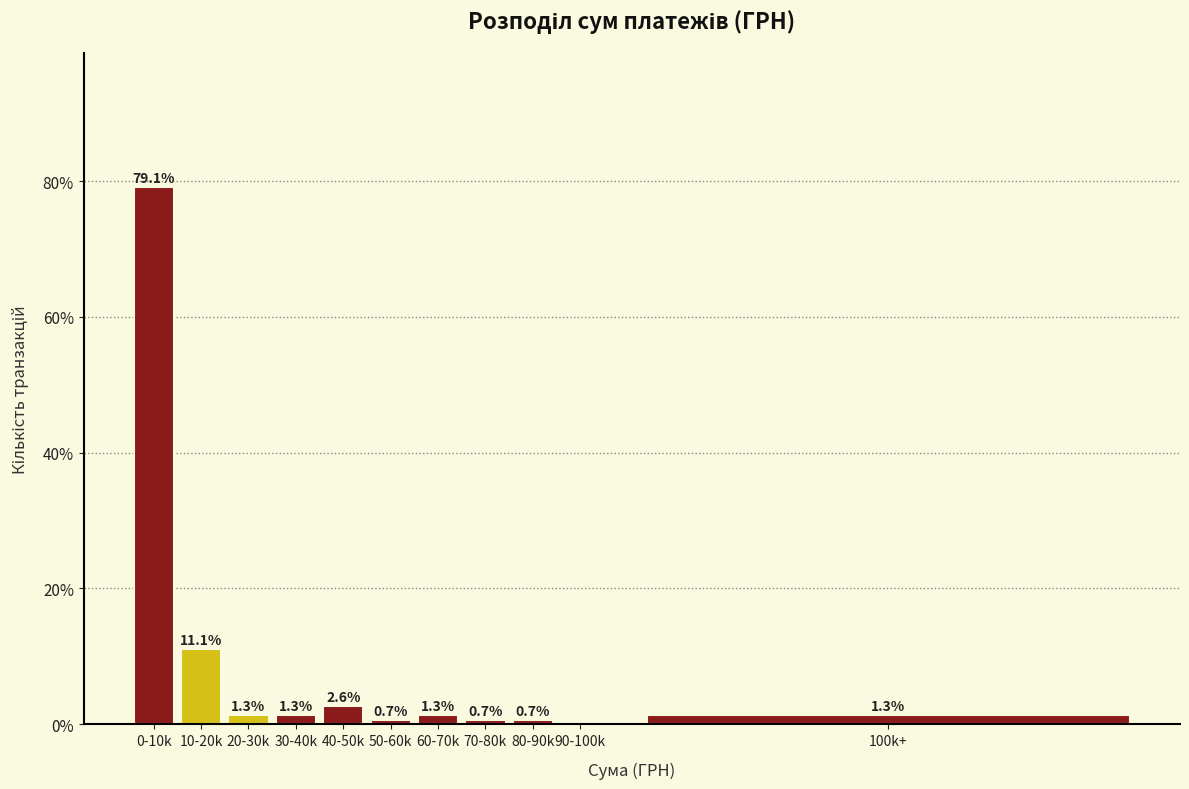

Reading right to left, what are all the values shown in this chart?

100k+=1.3	90-100k=0.0	80-90k=0.7	70-80k=0.7	60-70k=1.3	50-60k=0.7	40-50k=2.6	30-40k=1.3	20-30k=1.3	10-20k=11.1	0-10k=79.1